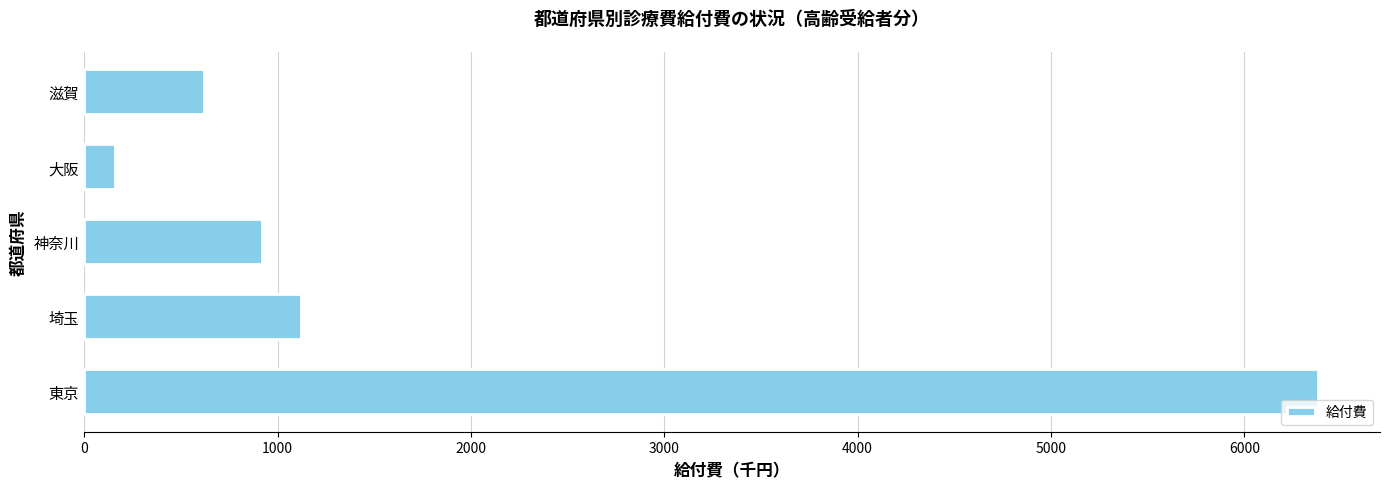

How many data points are less than 919?

2